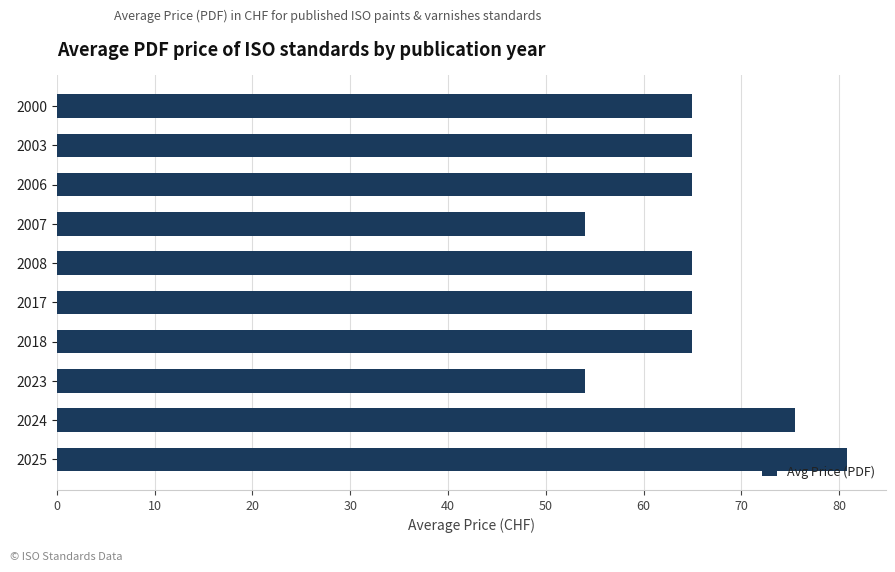

The chart shows a value of 26.5 at 2008. True or false?

False